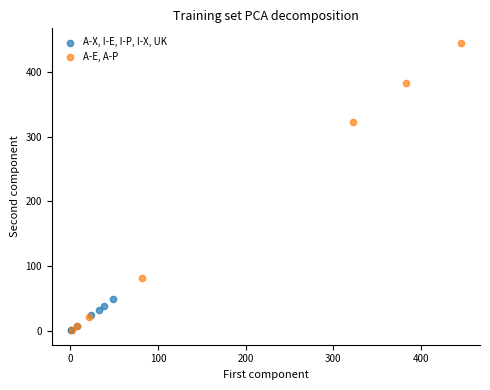

Which series has the widest spread of Y values?

A-E, A-P